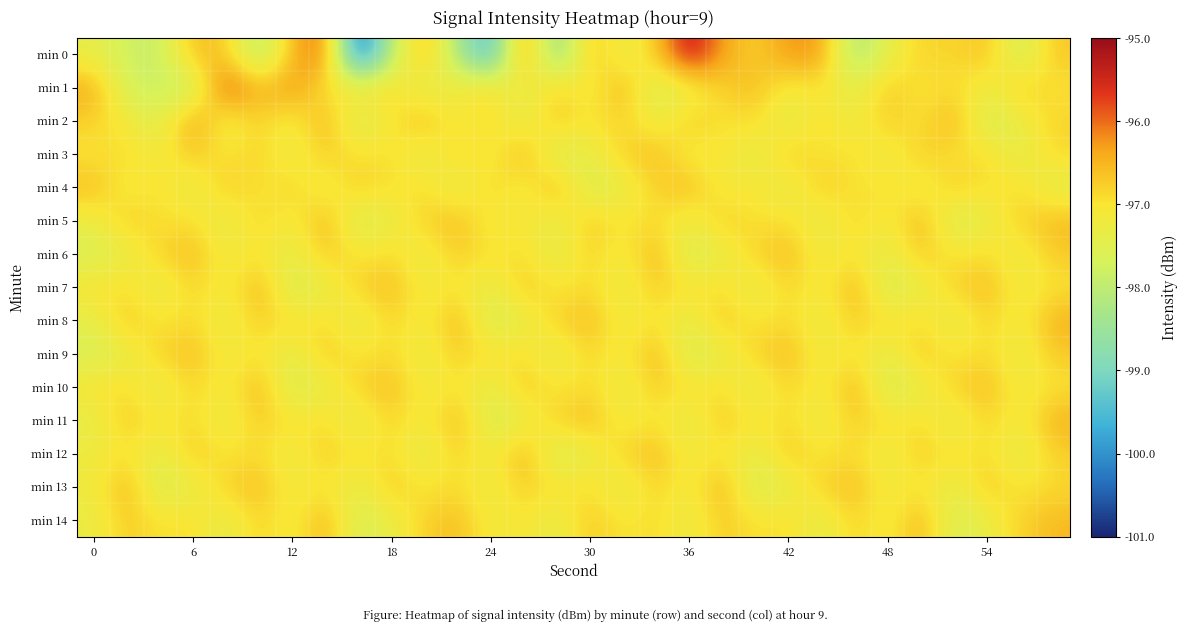

Which series has the widest spread of values?

min 0